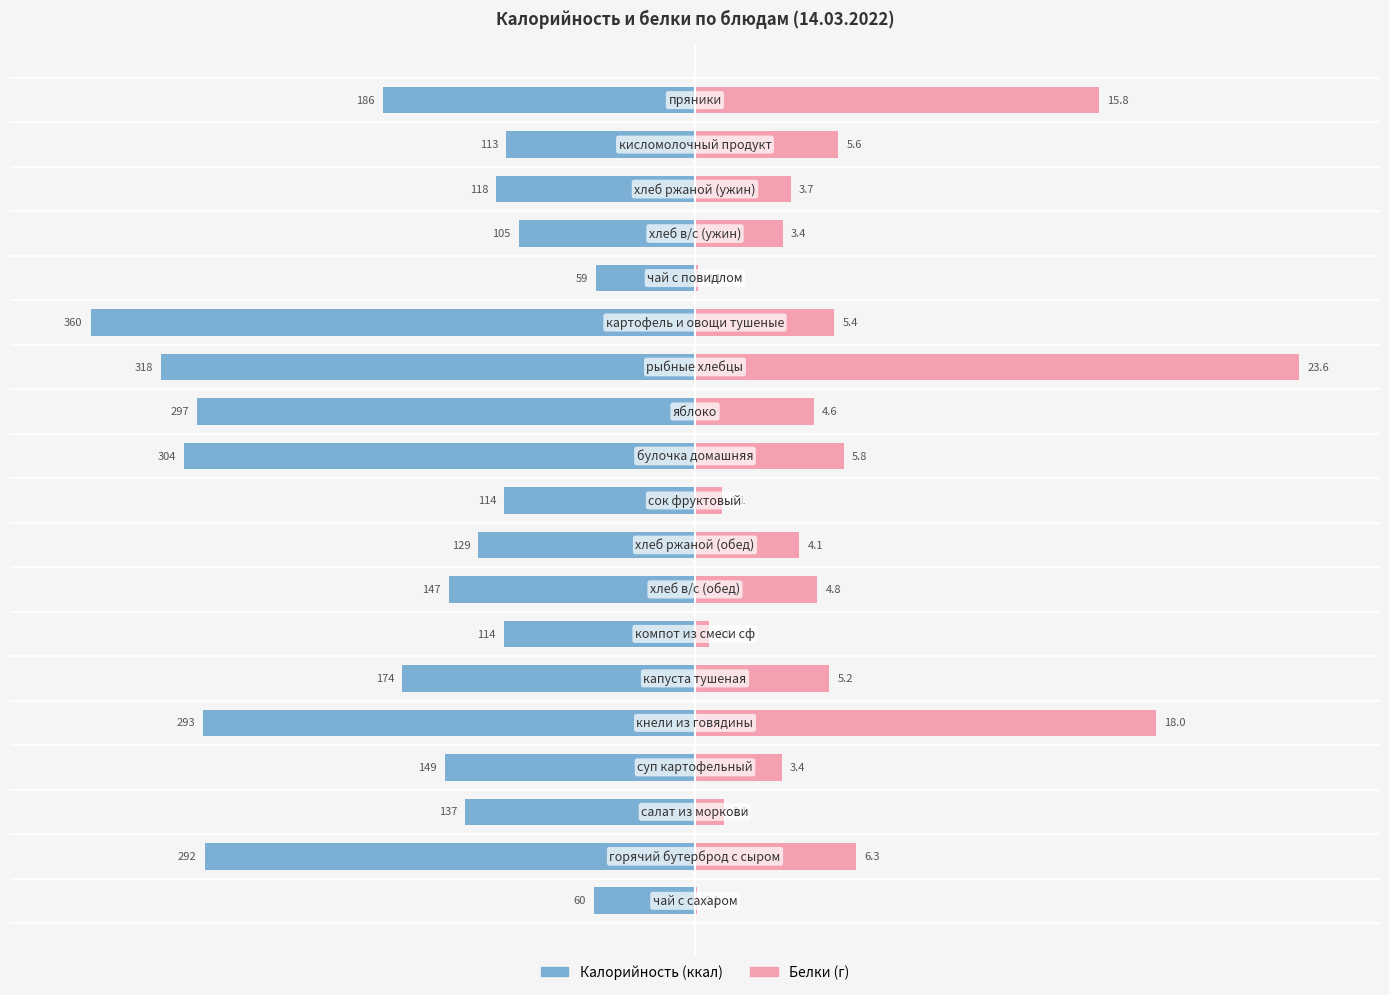

Is it true that Калорийность equals -7.0 at 17?

False